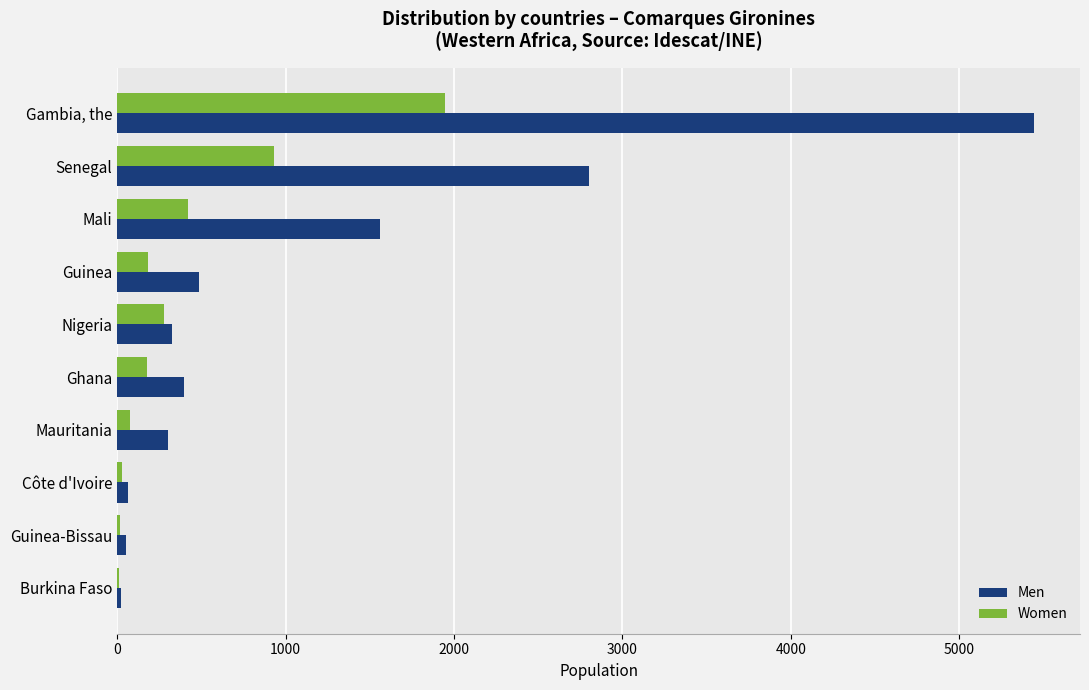

Is it true that Men equals 326 at Nigeria?

True